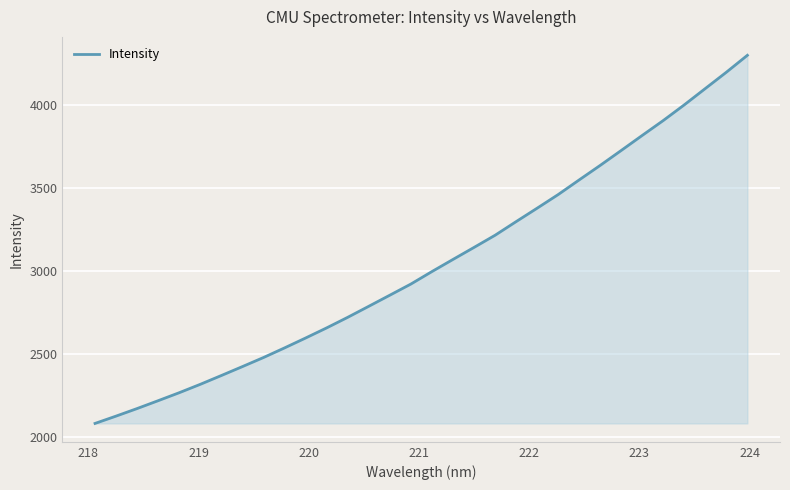

What is the difference between the second highest and second lowest values?

2072.5